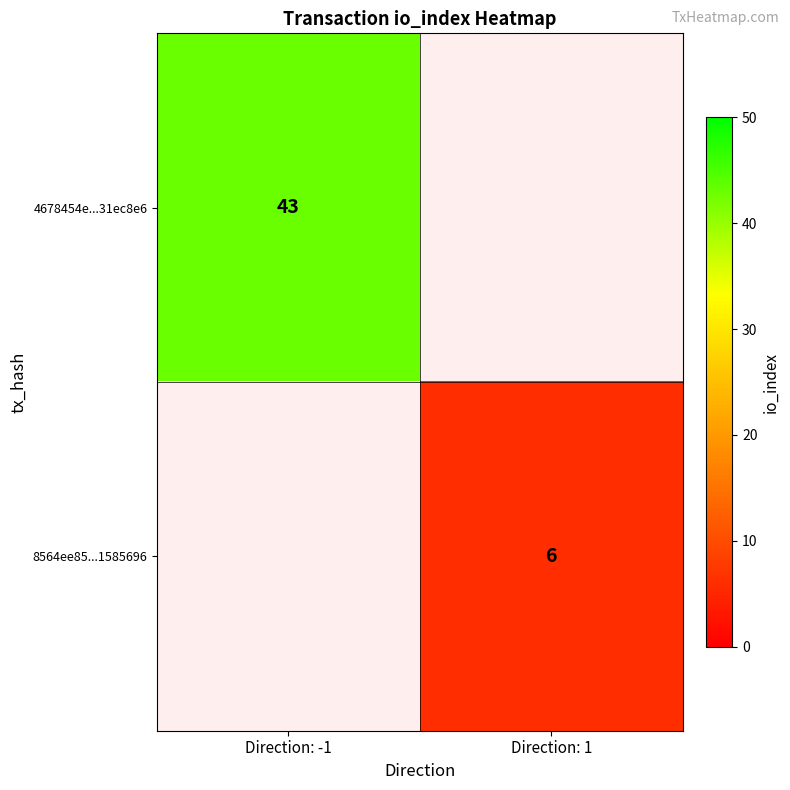

Is the value of 8564ee85...1585696 at Direction: 1 greater than the value of 4678454e...31ec8e6 at Direction: -1?

No